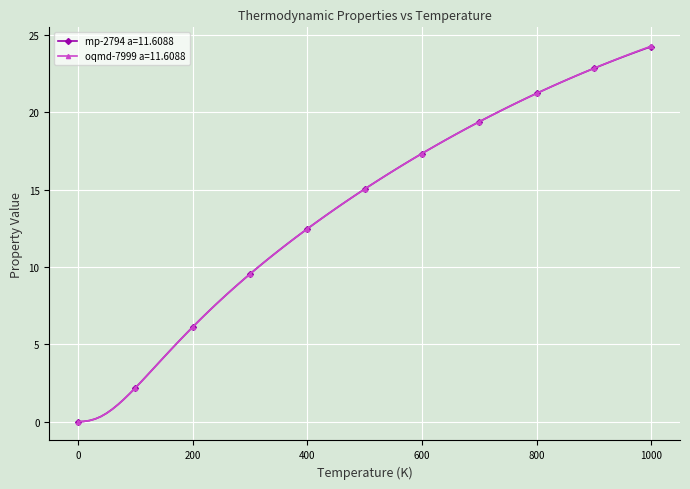

What is the maximum value shown in the chart?

24.3